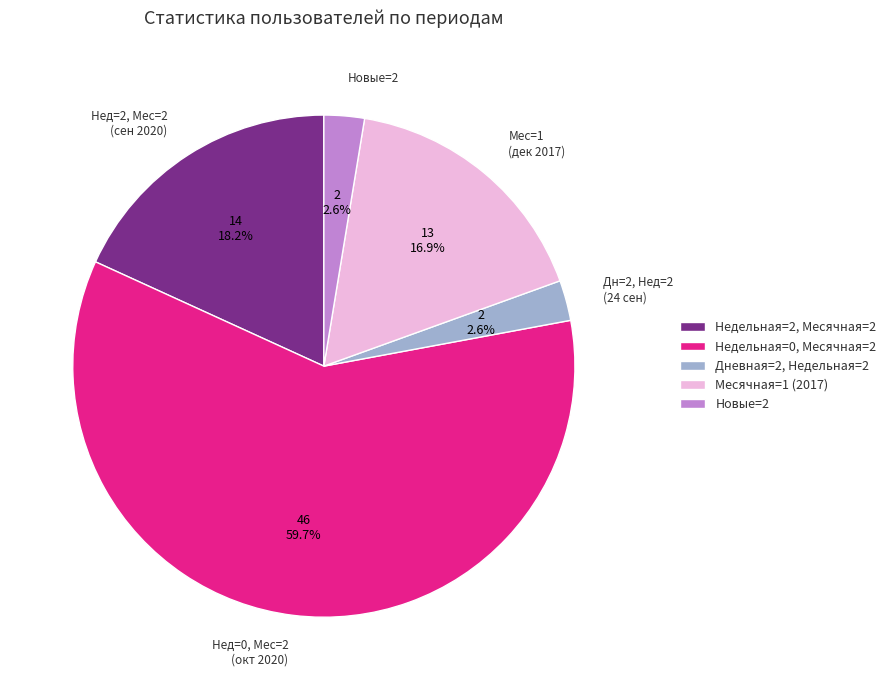

Count the number of slices in the pie.

5